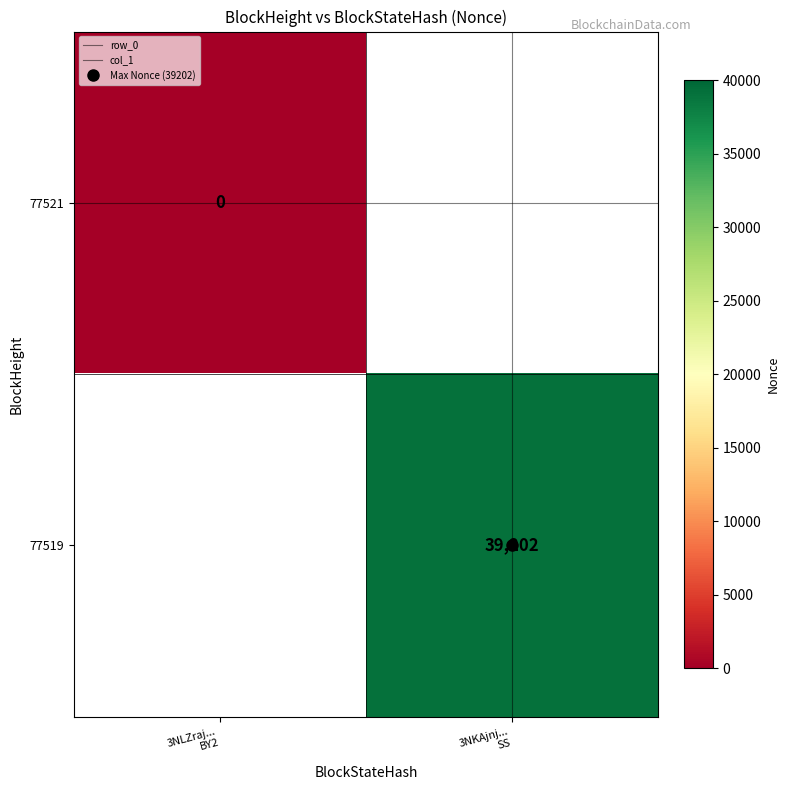

At how many categories does at least one series exceed 1415?

1